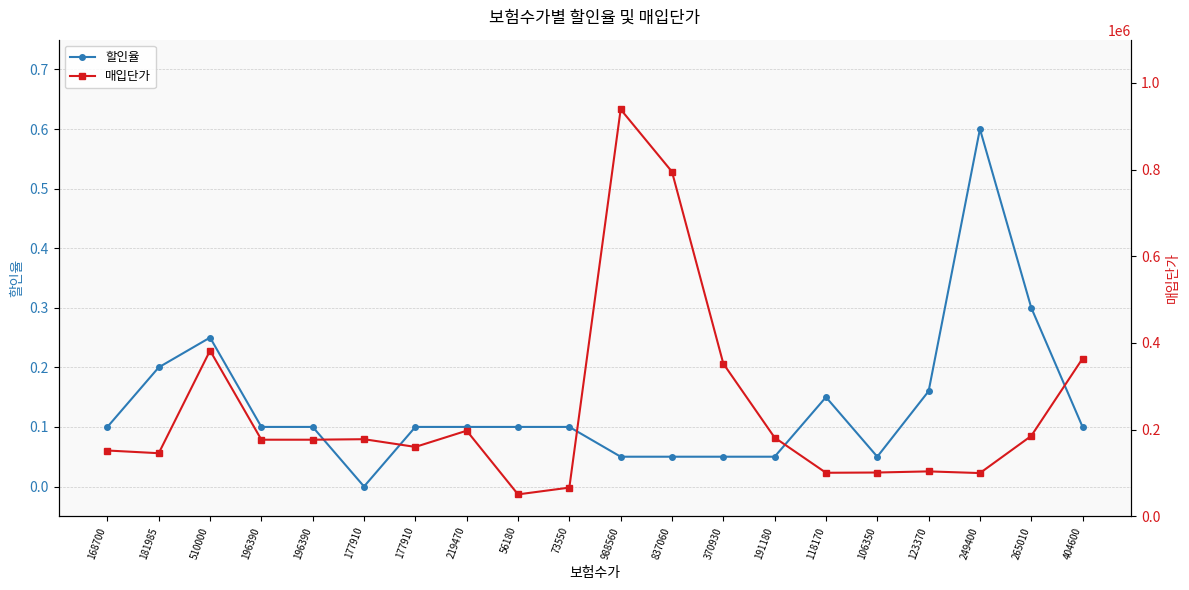

What is the label of the 1st point from the left?

168700